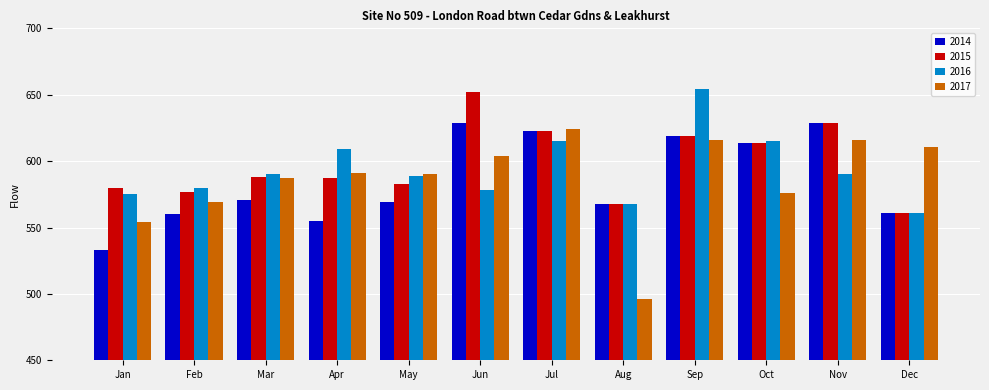

Is it true that 2017 equals 569 at Feb?

True